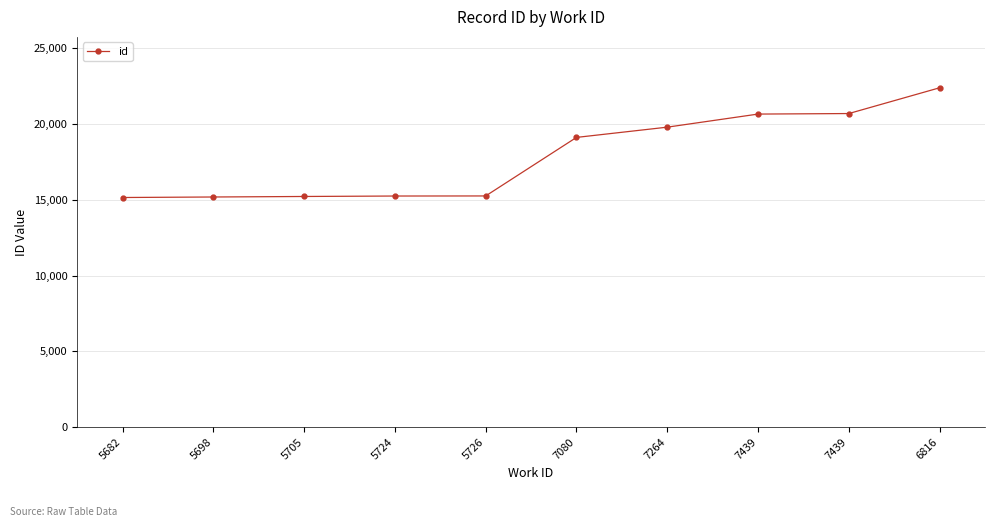

Rank the categories by value from highest to lowest.

6816, 7439, 7439, 7264, 7080, 5726, 5724, 5705, 5698, 5682